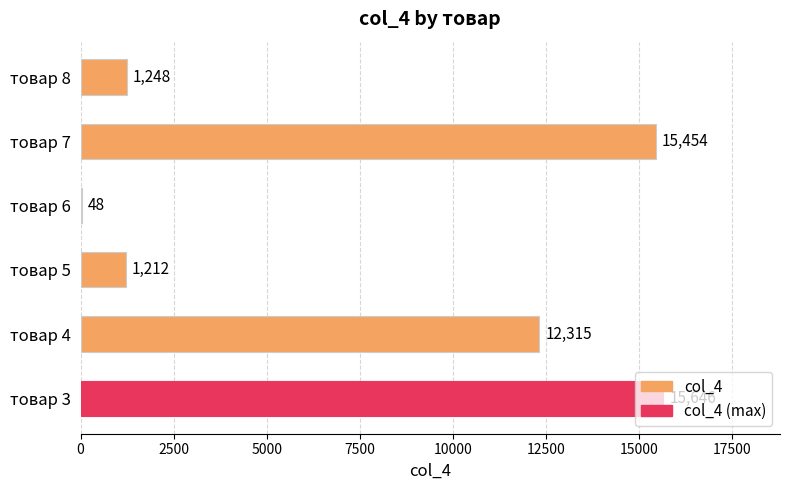

How many distinct data groups are displayed?

1